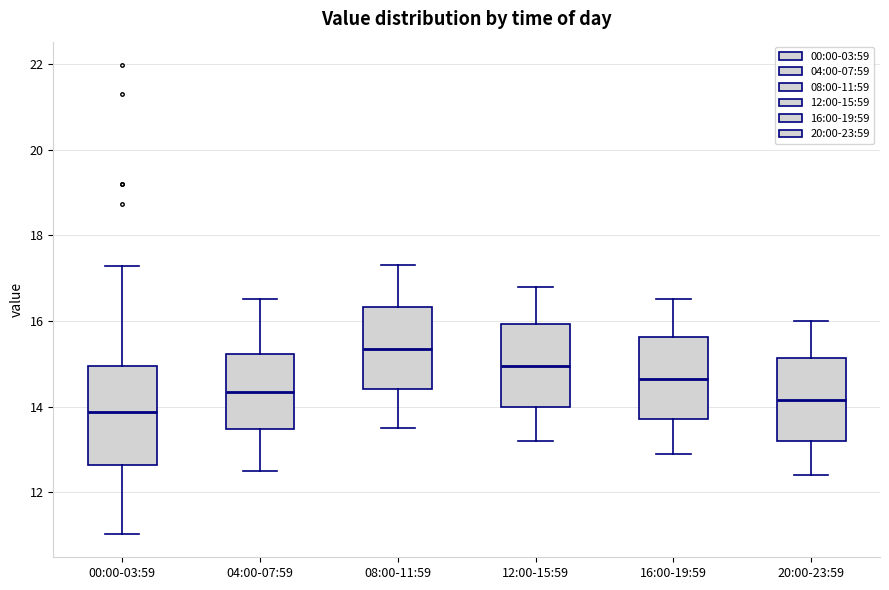

Which box is the tallest, from its lower edge to its upper edge?

00:00-03:59